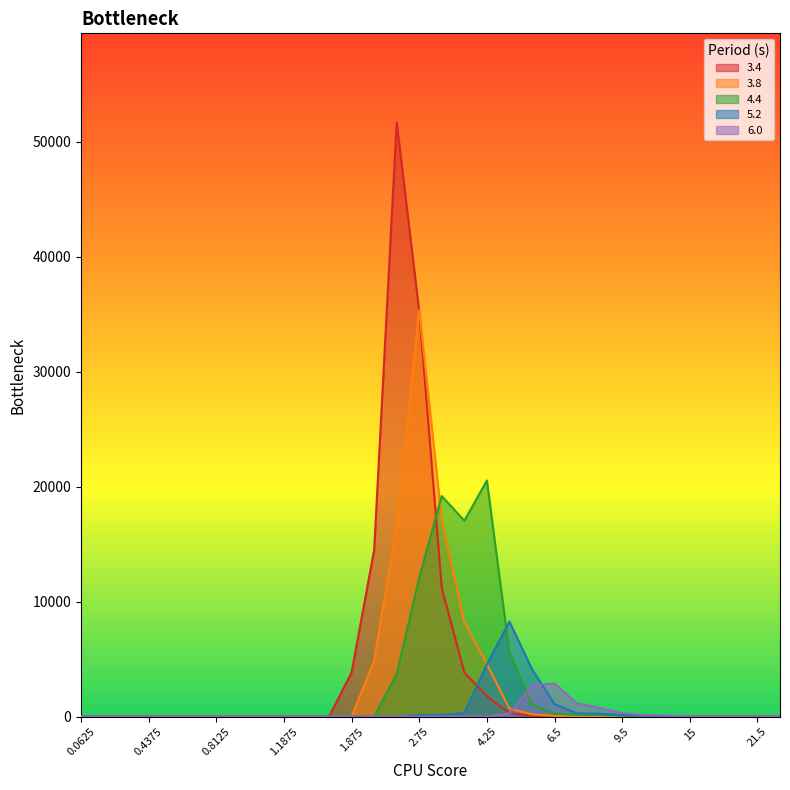

How many lines are shown in the chart?

5